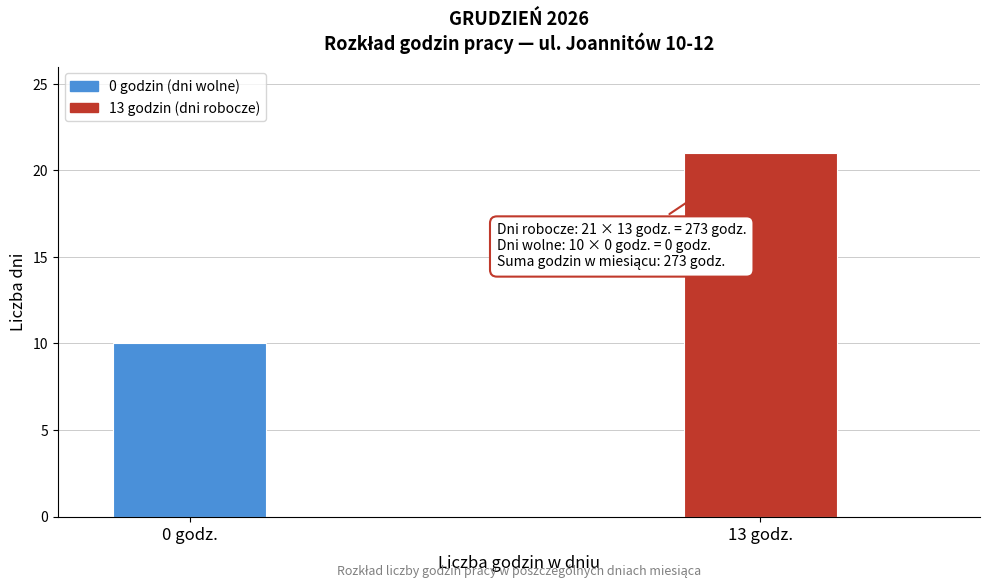

Reading left to right, list all the values displayed in this chart.

10	21